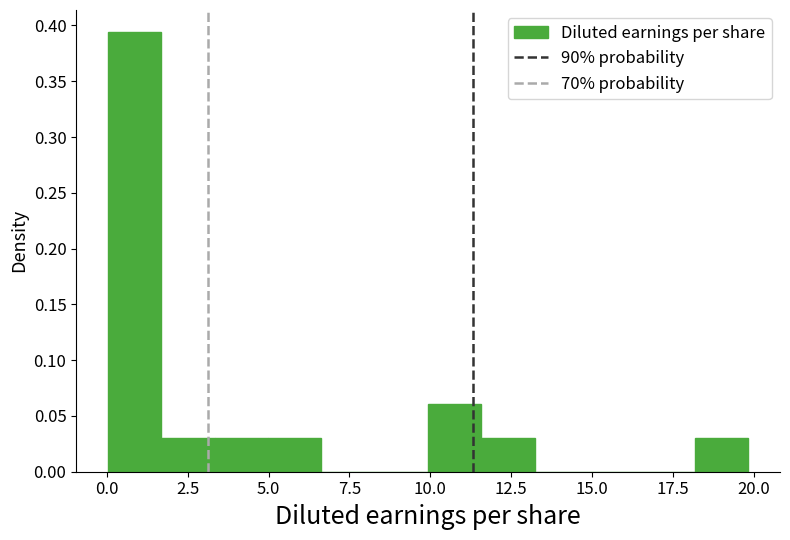

Around what value on the x-axis is the tallest bar? Give the approximate position of its centre, as read against the axis.

1.0